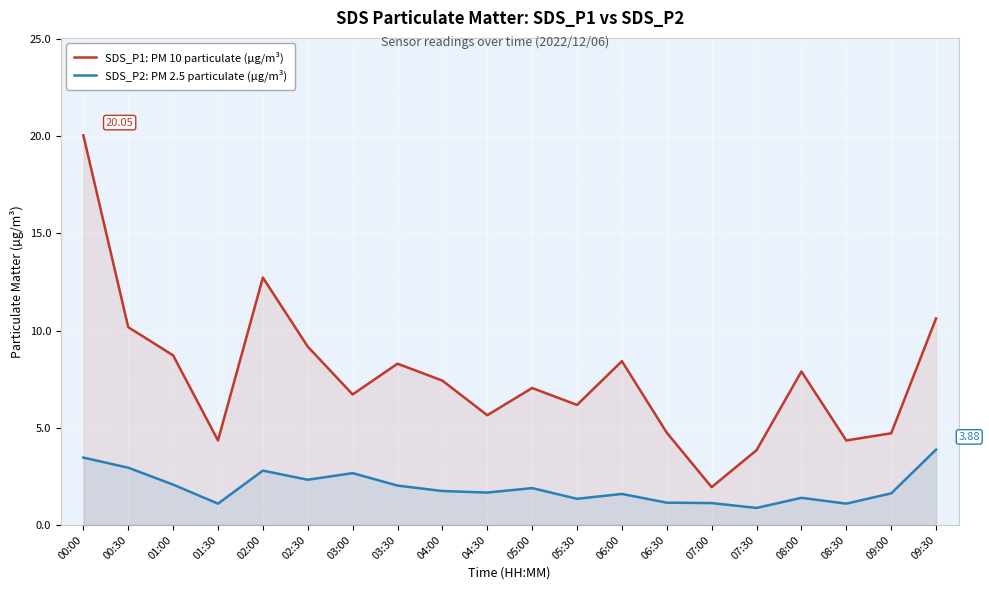

In SDS_P1: PM 10 particulate (µg/m³), how many points are lower than both neighbors (excluding endpoints)?

6